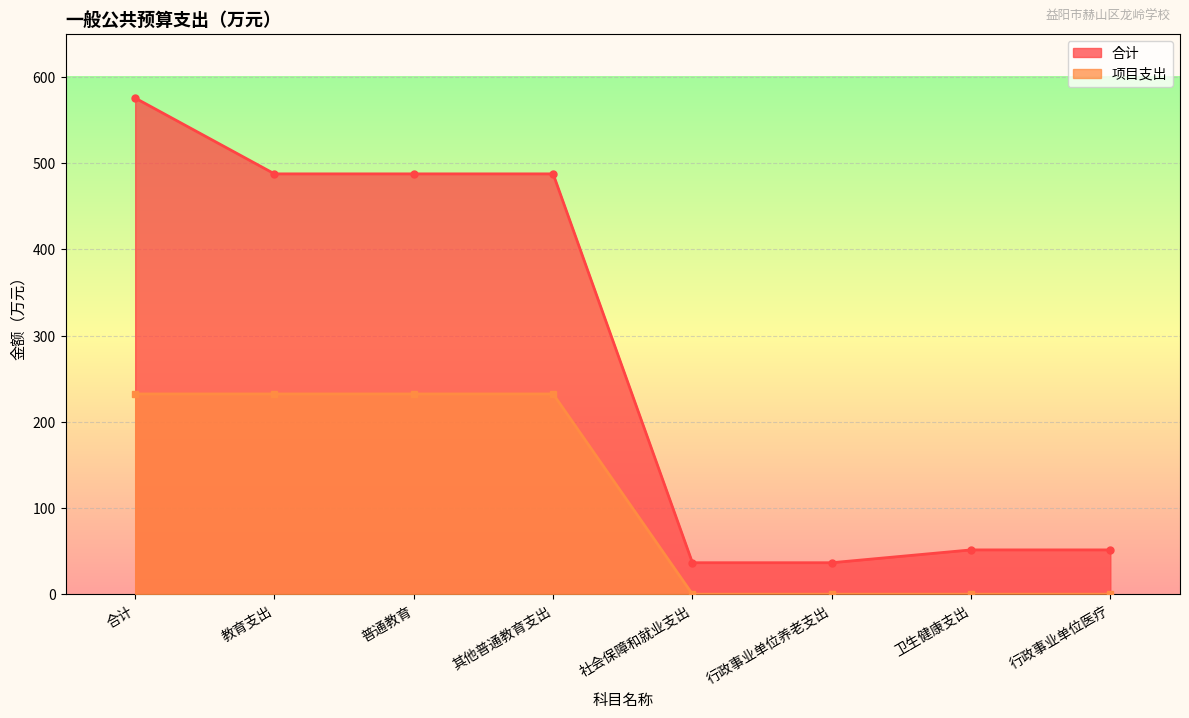

At how many categories does at least one series exceed 504?

1